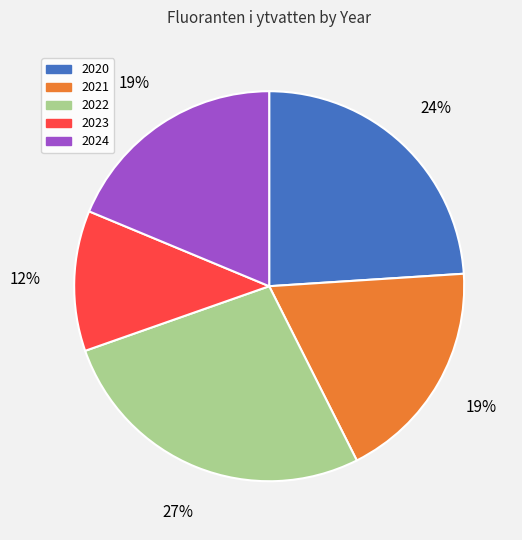

To the nearest percent, what is the difference between the largest and smallest slice percentages?

15%